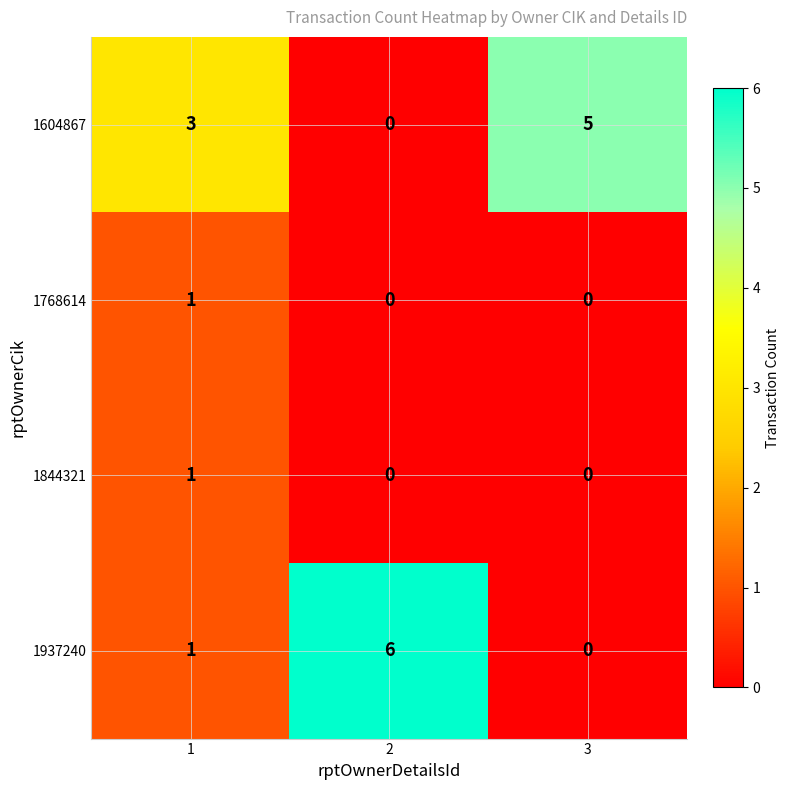

Is it true that 1937240 equals 6 at 2?

True